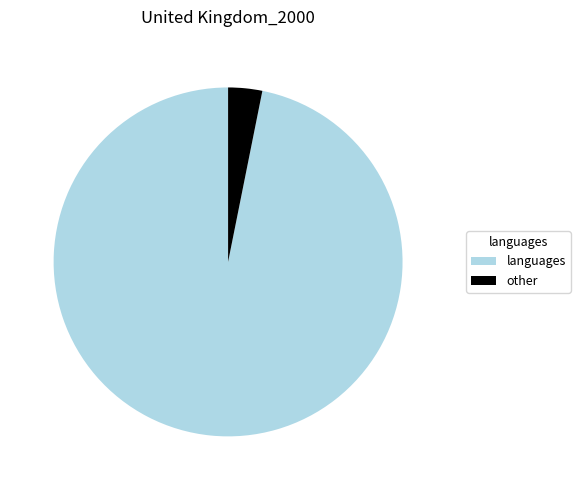

What is the largest slice in the pie chart?

languages